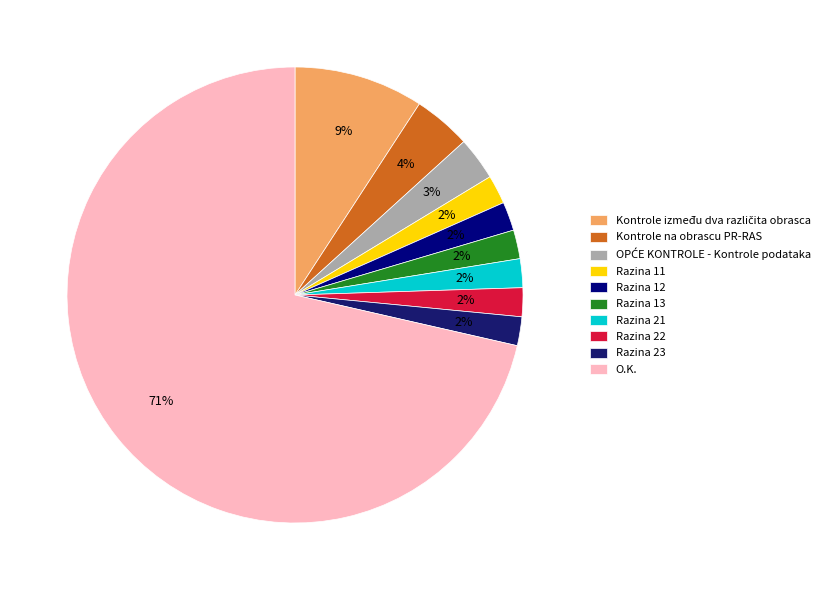

Rank the categories by value from lowest to highest.

Razina 11, Razina 12, Razina 13, Razina 21, Razina 22, Razina 23, OPĆE KONTROLE - Kontrole podataka, Kontrole na obrascu PR-RAS, Kontrole između dva različita obrasca, O.K.